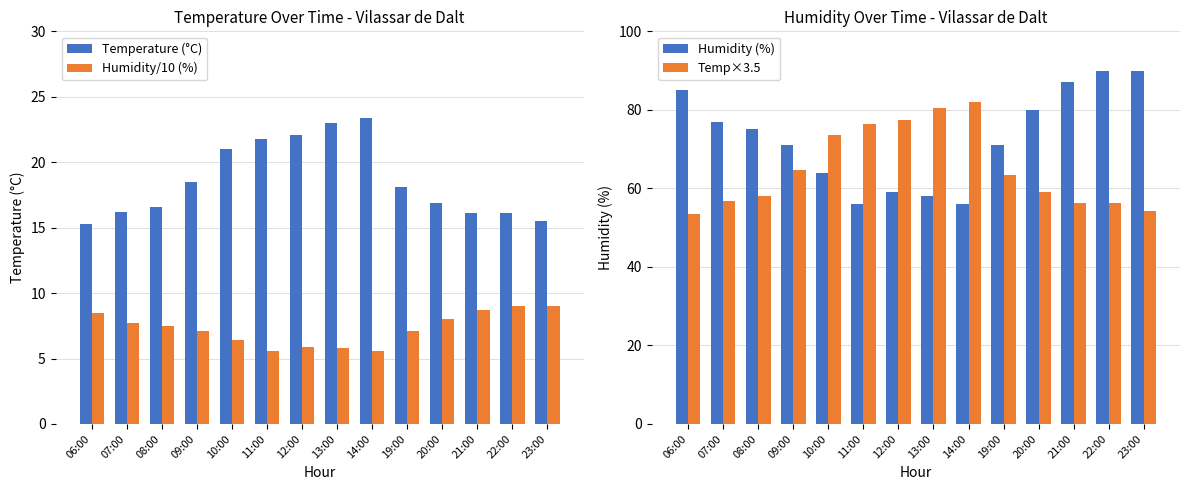

At which label is Temperature (°C) closest to 19?

09:00